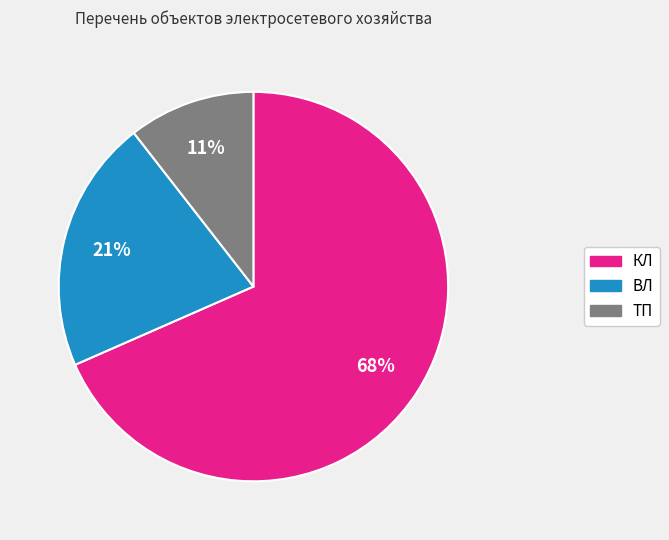

Rank the categories by value from highest to lowest.

КЛ, ВЛ, ТП